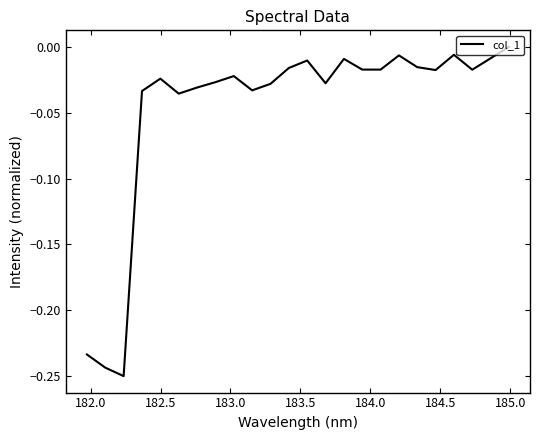

How many interior local peaks (higher than both neighbors) does the data have?

6